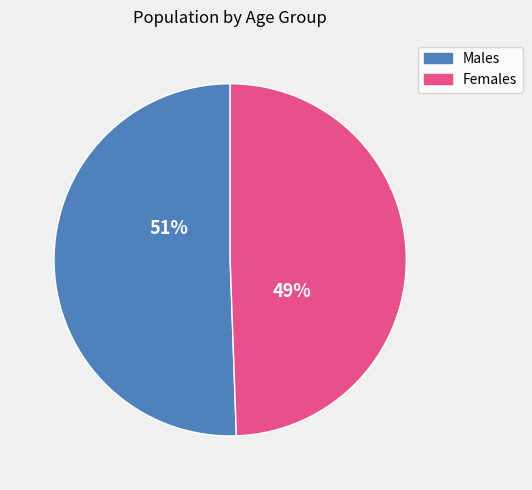

To the nearest percent, what is the average slice percentage?

50%